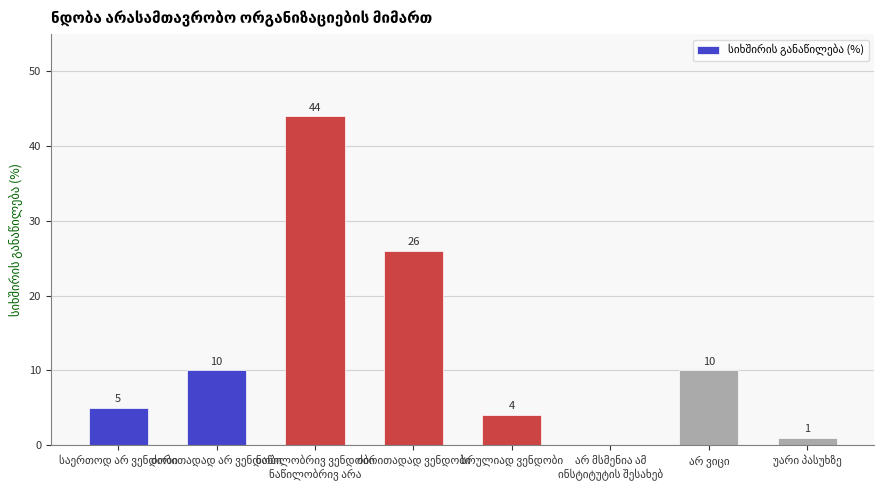

What is the greatest value displayed?

44